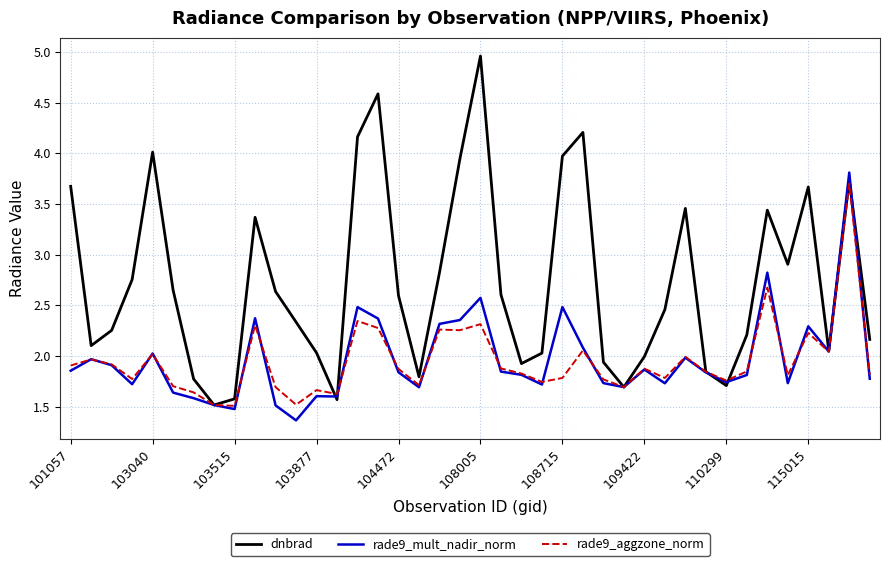

What are all the series names shown in the legend?

dnbrad, rade9_mult_nadir_norm, rade9_aggzone_norm